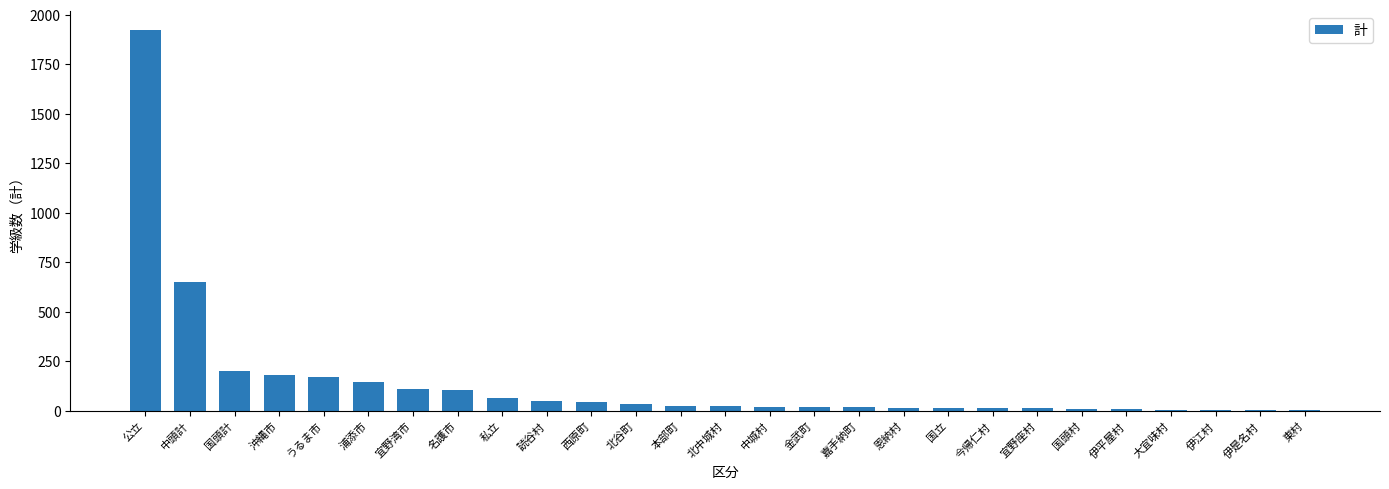

True or false: the data shows 142 at 浦添市.

True